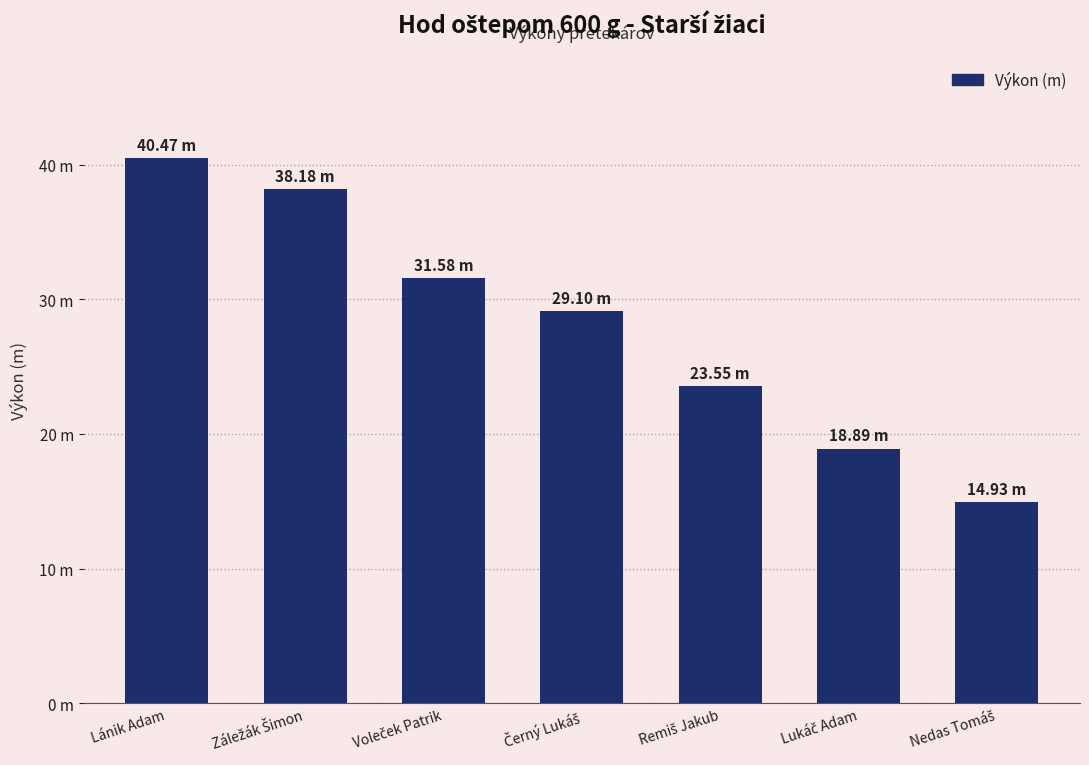

How many data points are less than 29?

3